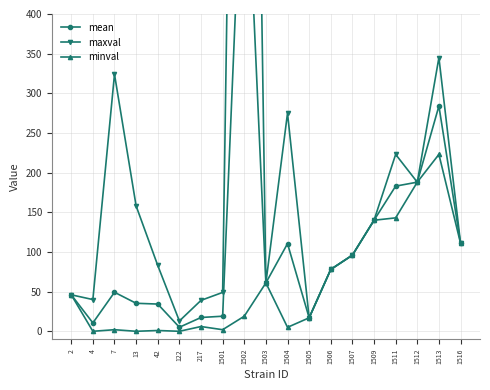

Count the number of data series in this chart.

3